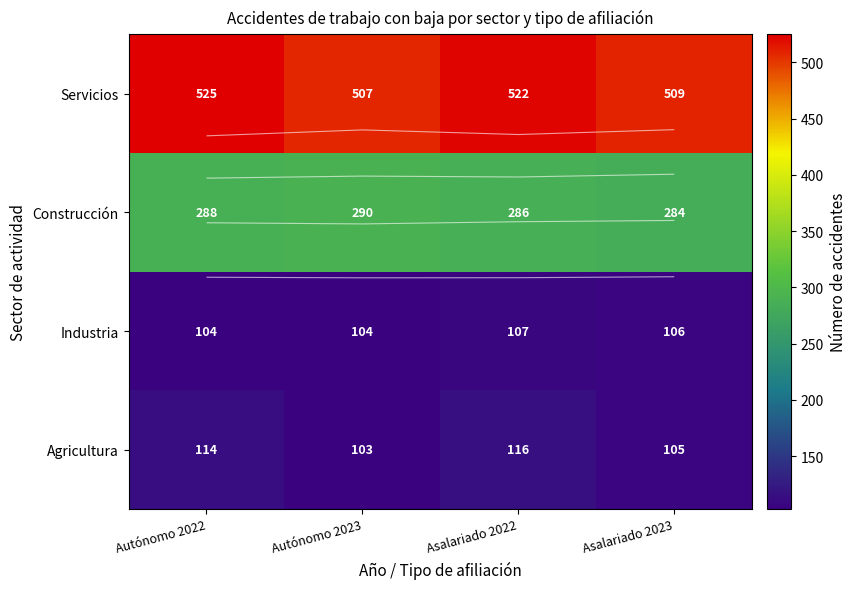

Where does the Industria series first go above 106?

Asalariado 2022